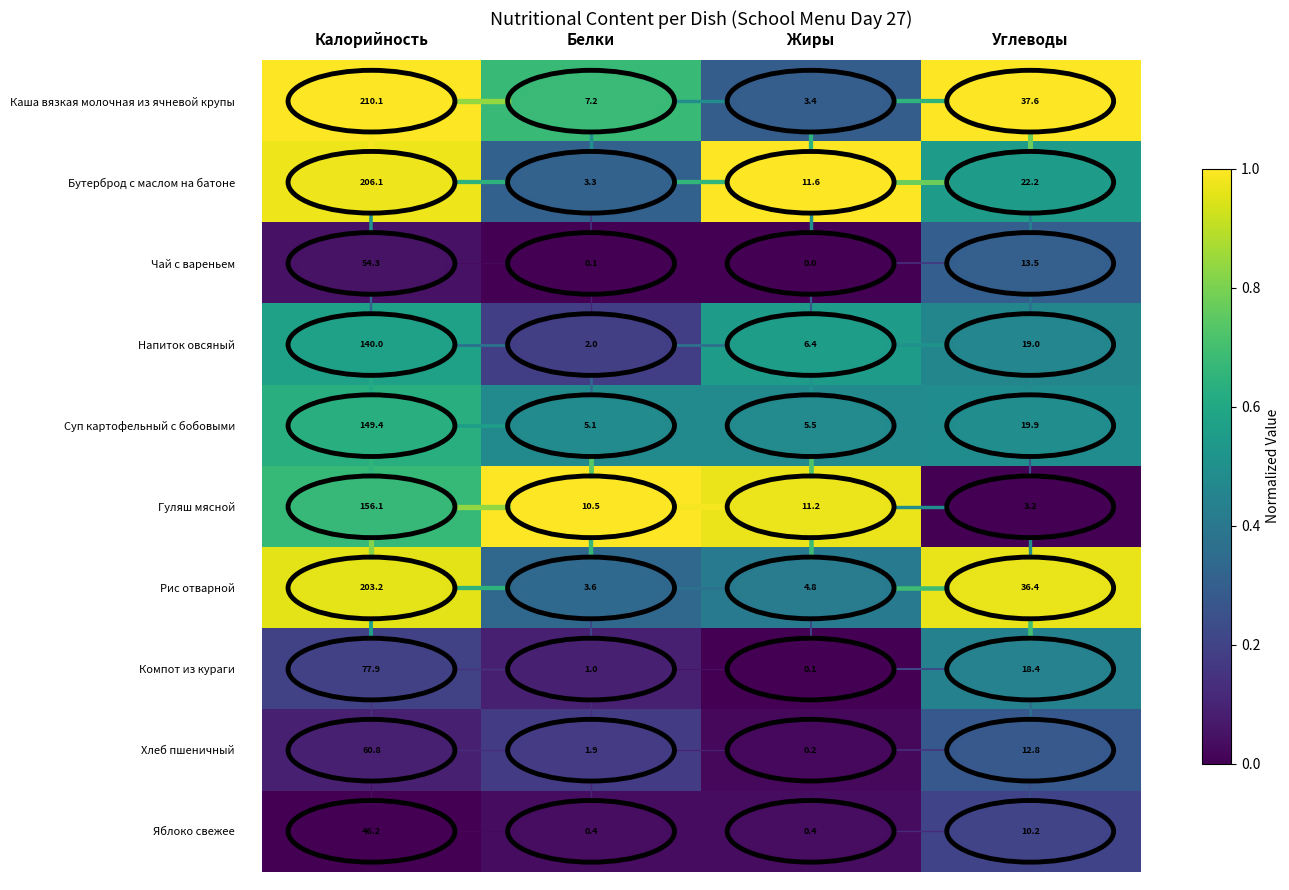

At which label does Гуляш мясной reach its peak?

Калорийность